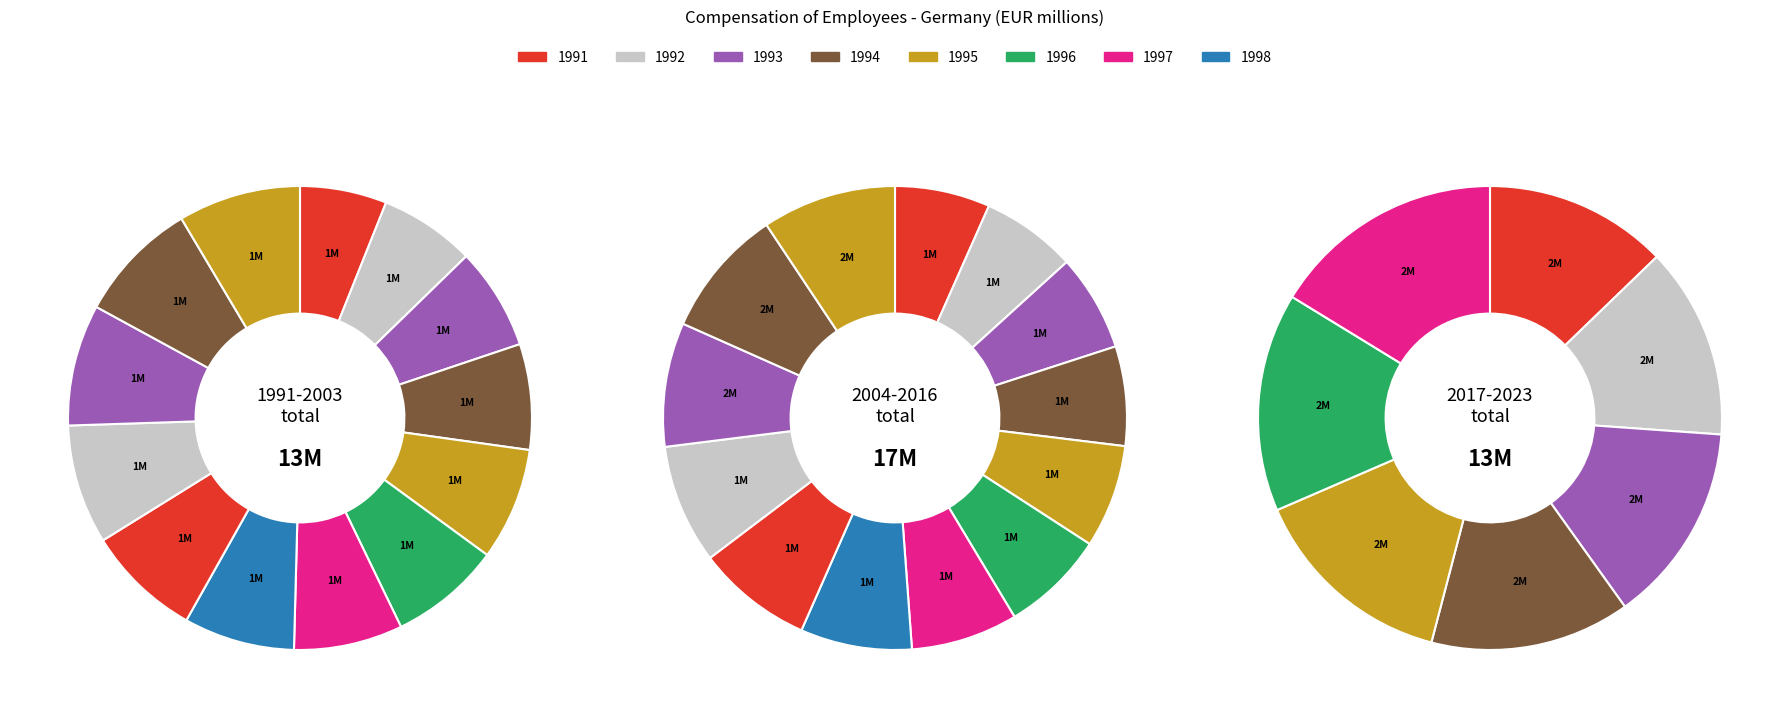

Approximately how many times larger is the value at 2000 compared to 2002?

1.0